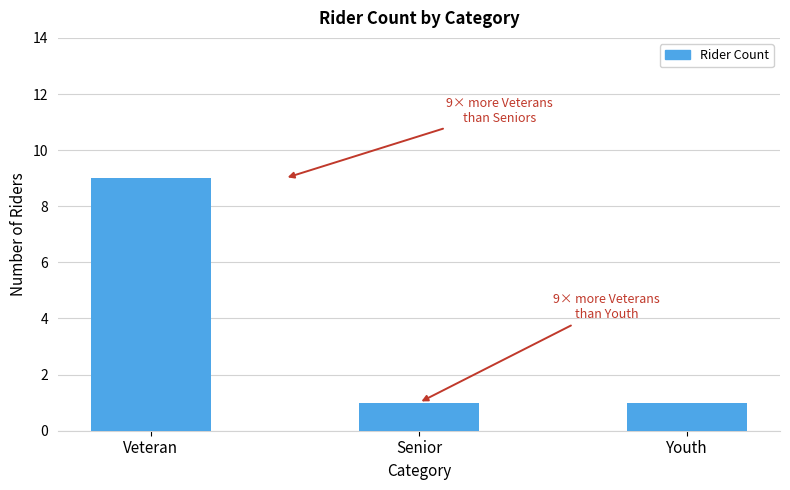

What is the sum of the values at Veteran and Youth?

10